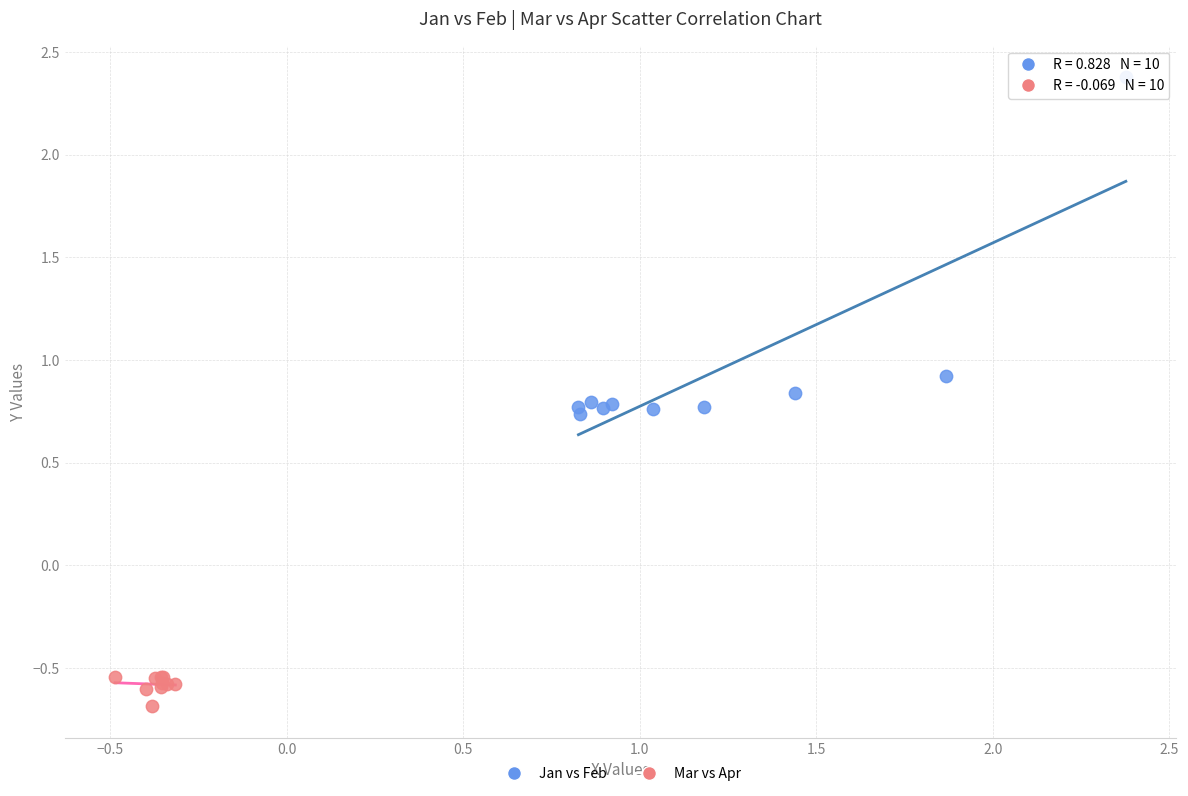

Which series reaches the maximum Y coordinate?

Jan vs Feb